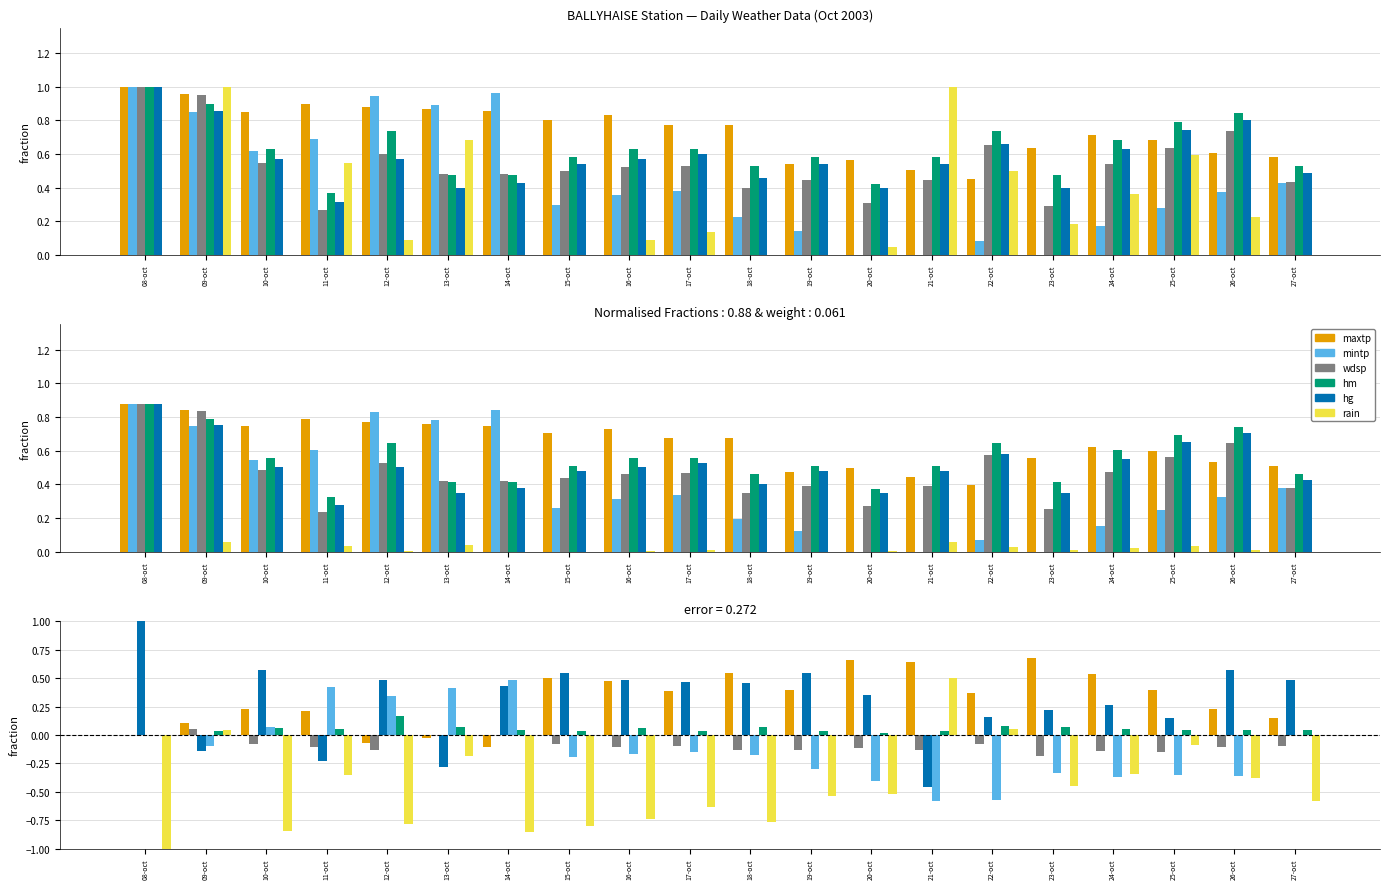

Which category has the highest value across all series?

08-oct